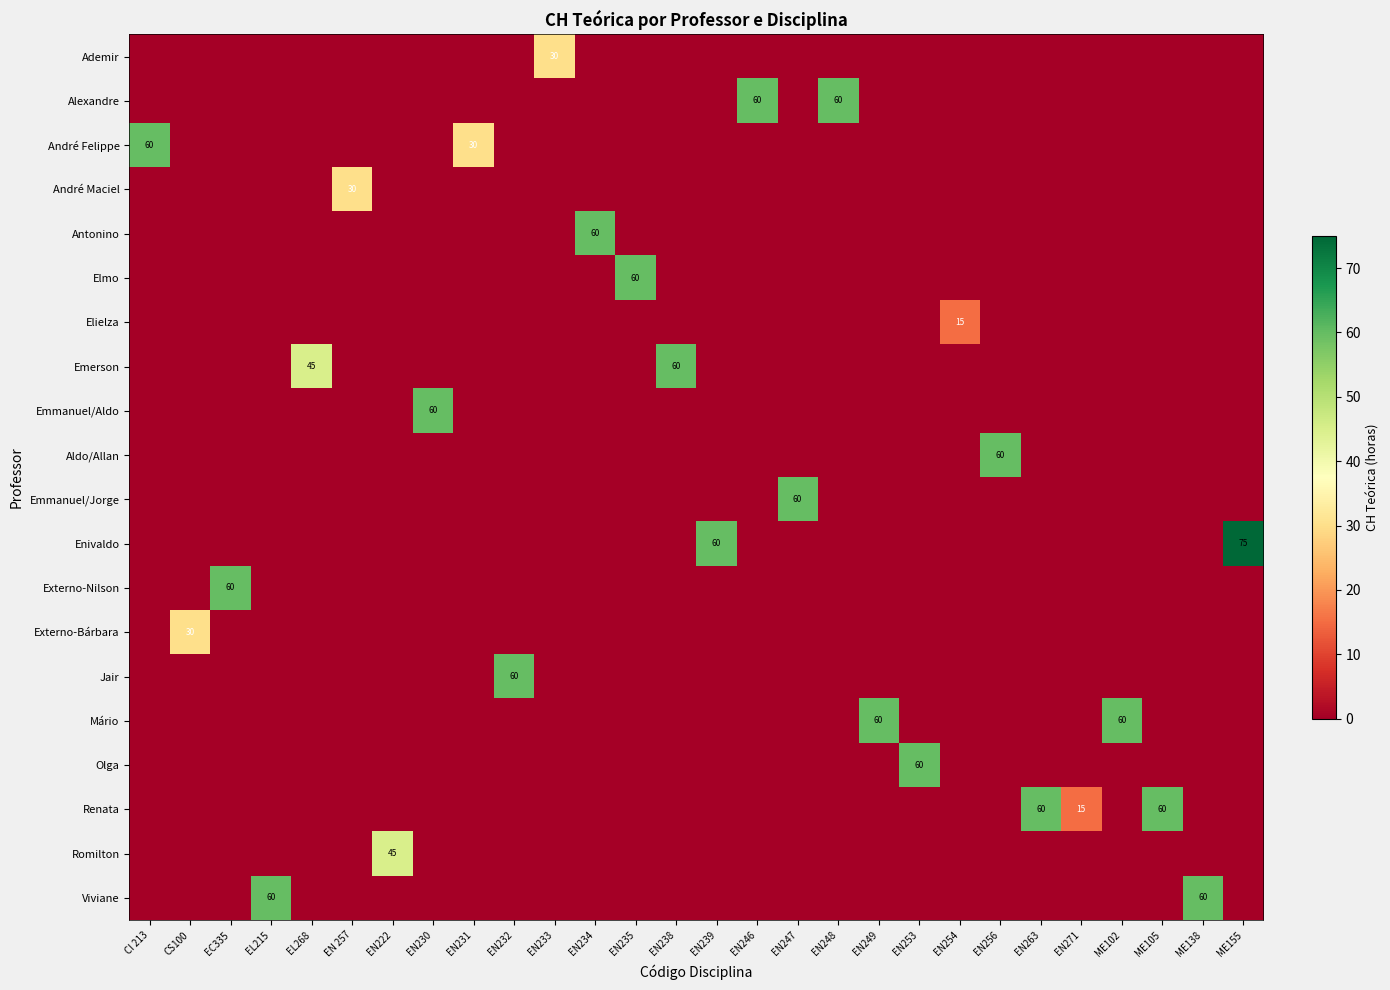

The value of André Maciel at EN 257 is 30. True or false?

True